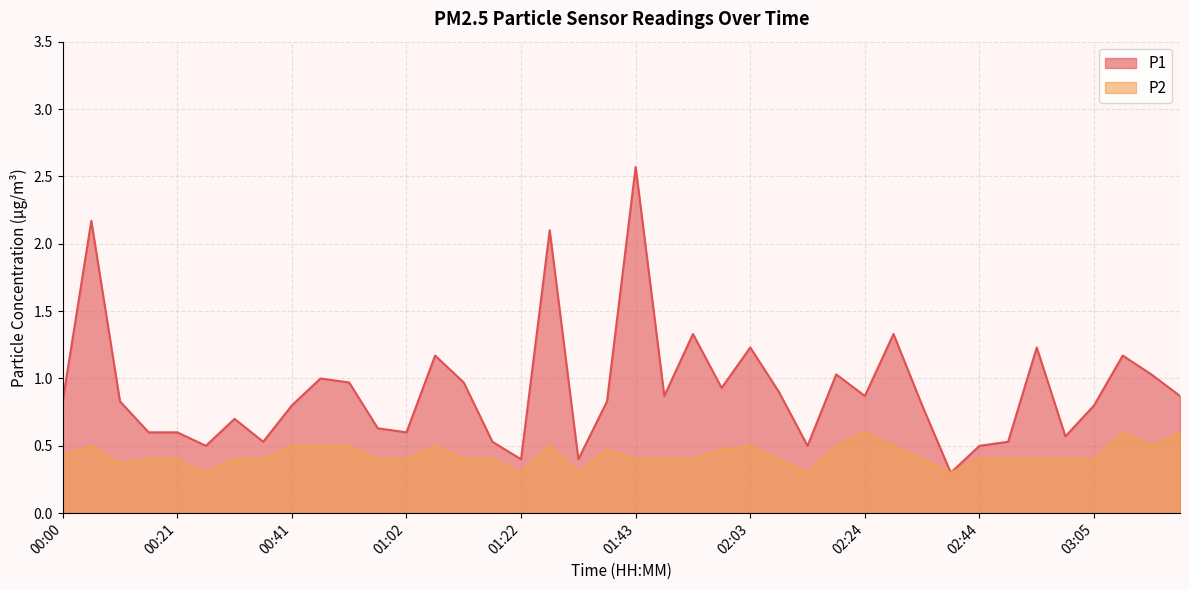

Is it true that P2 equals 0.6 at 02:09?

False